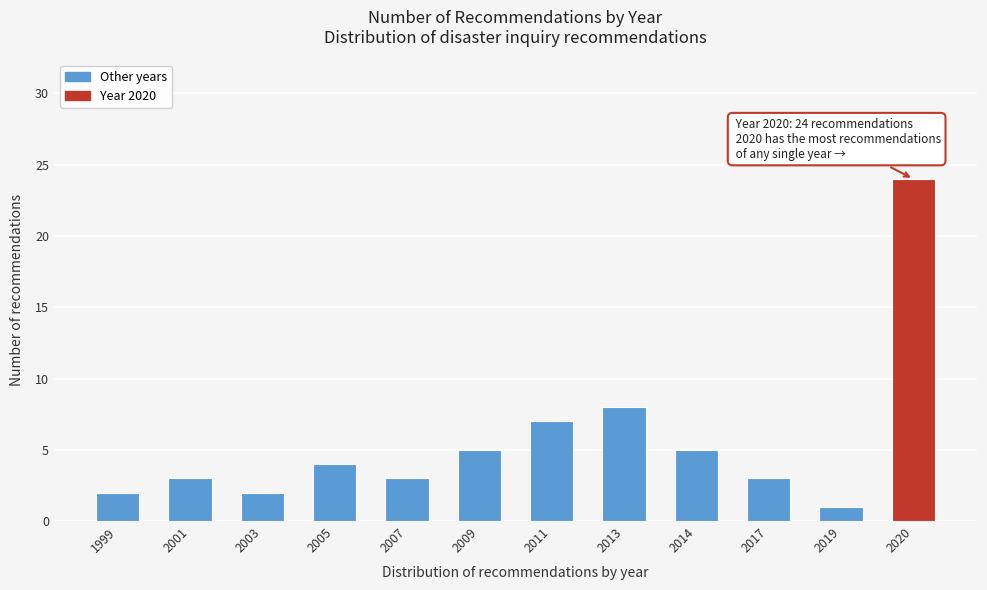

Reading left to right, extract all data points from this chart.

2	3	2	4	3	5	7	8	5	3	1	24